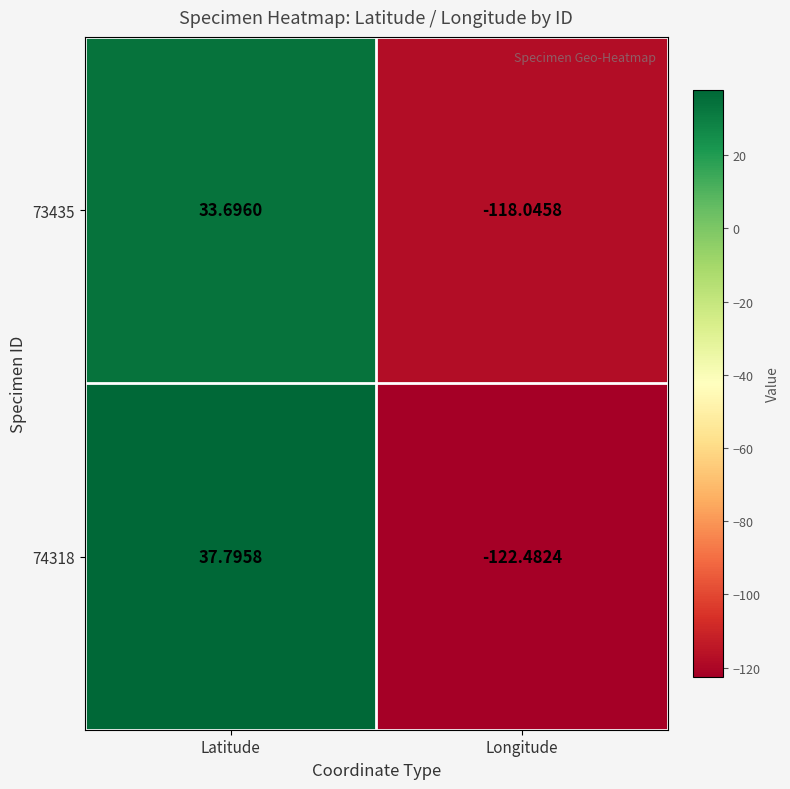

List the labels in order of 74318 value, smallest first.

Longitude, Latitude